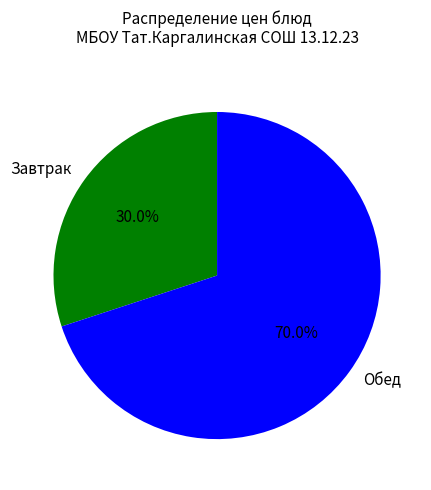

Rank the categories by value from lowest to highest.

Завтрак, Обед